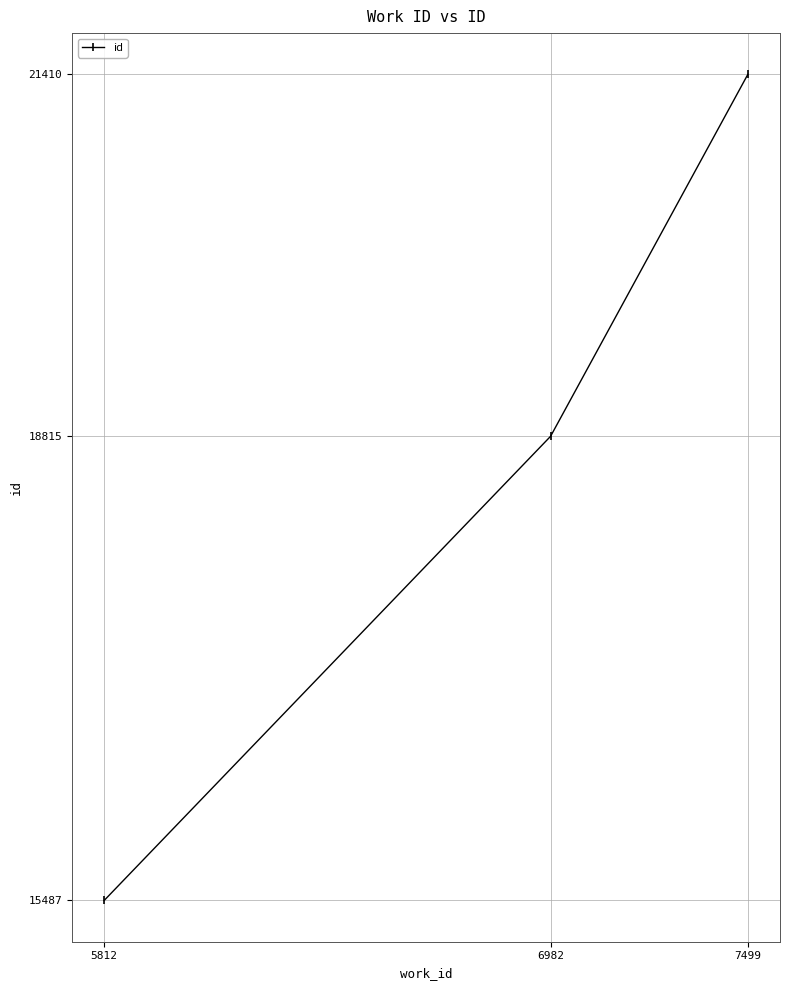

Does the chart display data point markers on the line(s)?

Yes